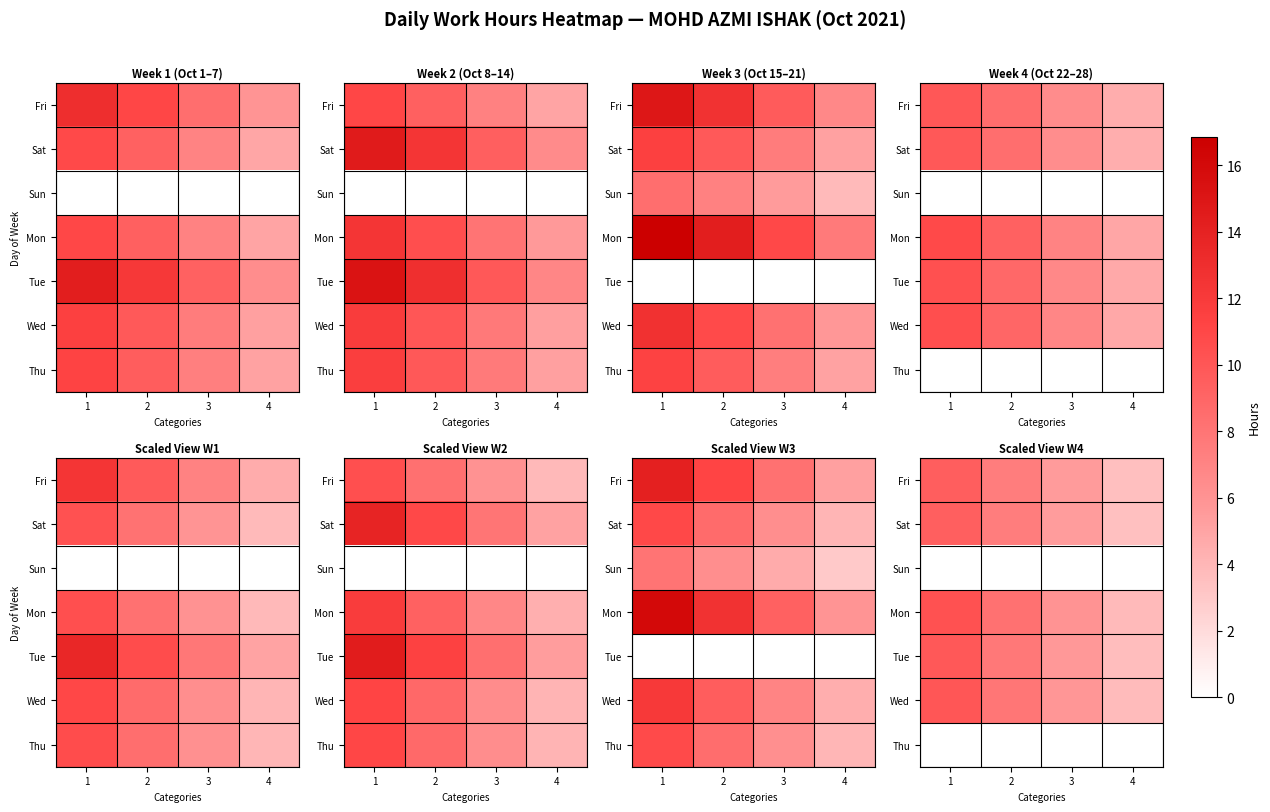

What is the spread (max minus min) of values at 3?

6.0